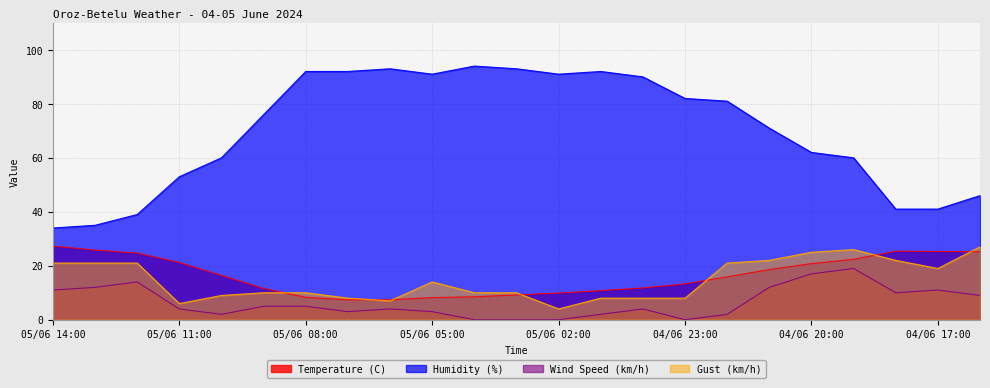

True or false: Gust (km/h) and Humidity (%) cross at least once.

False